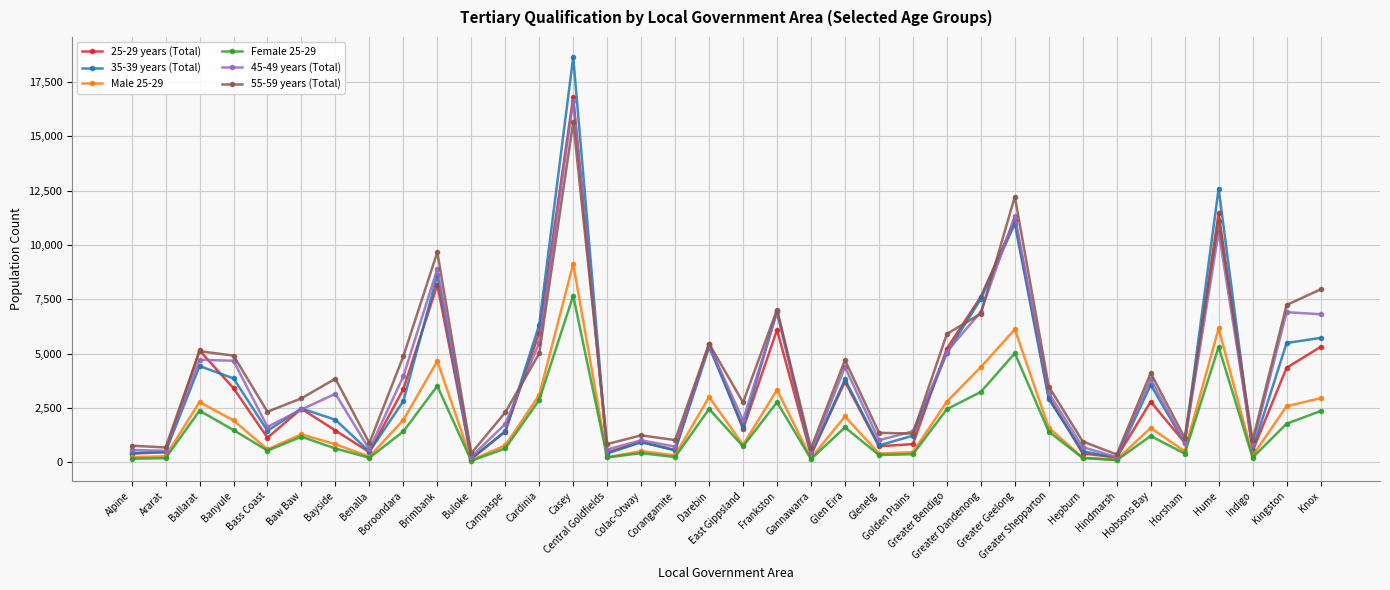

What is the maximum value shown in the chart?

18651